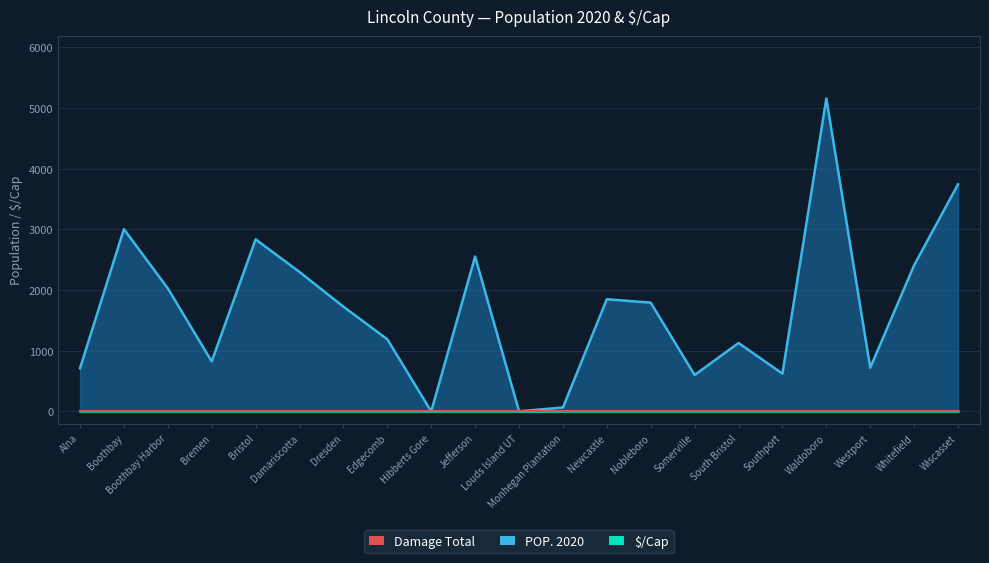

List the labels in order of value, largest first.

Waldoboro, Wiscasset, Boothbay, Bristol, Jefferson, Whitefield, Damariscotta, Boothbay Harbor, Newcastle, Nobleboro, Dresden, Edgecomb, South Bristol, Bremen, Westport, Alna, Southport, Somerville, Monhegan Plantation, Louds Island UT, Hibberts Gore